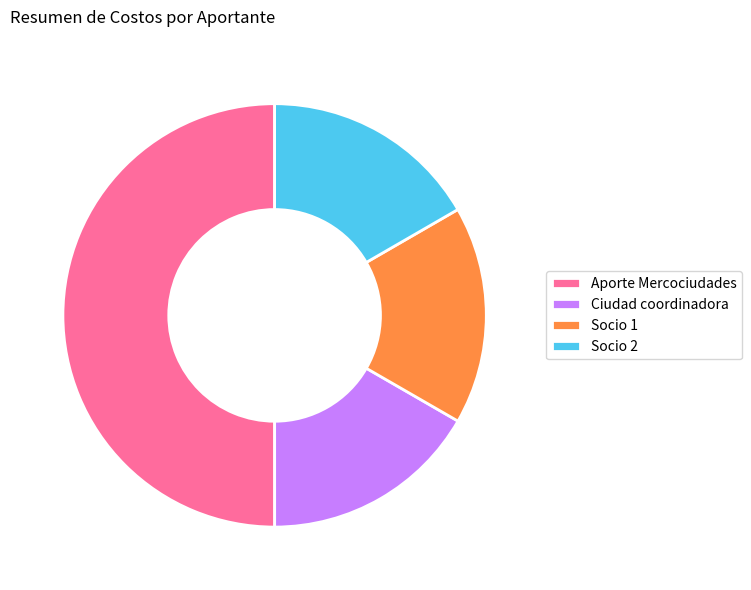

Do Socio 2 and Aporte Mercociudades together represent more than half of the pie?

Yes